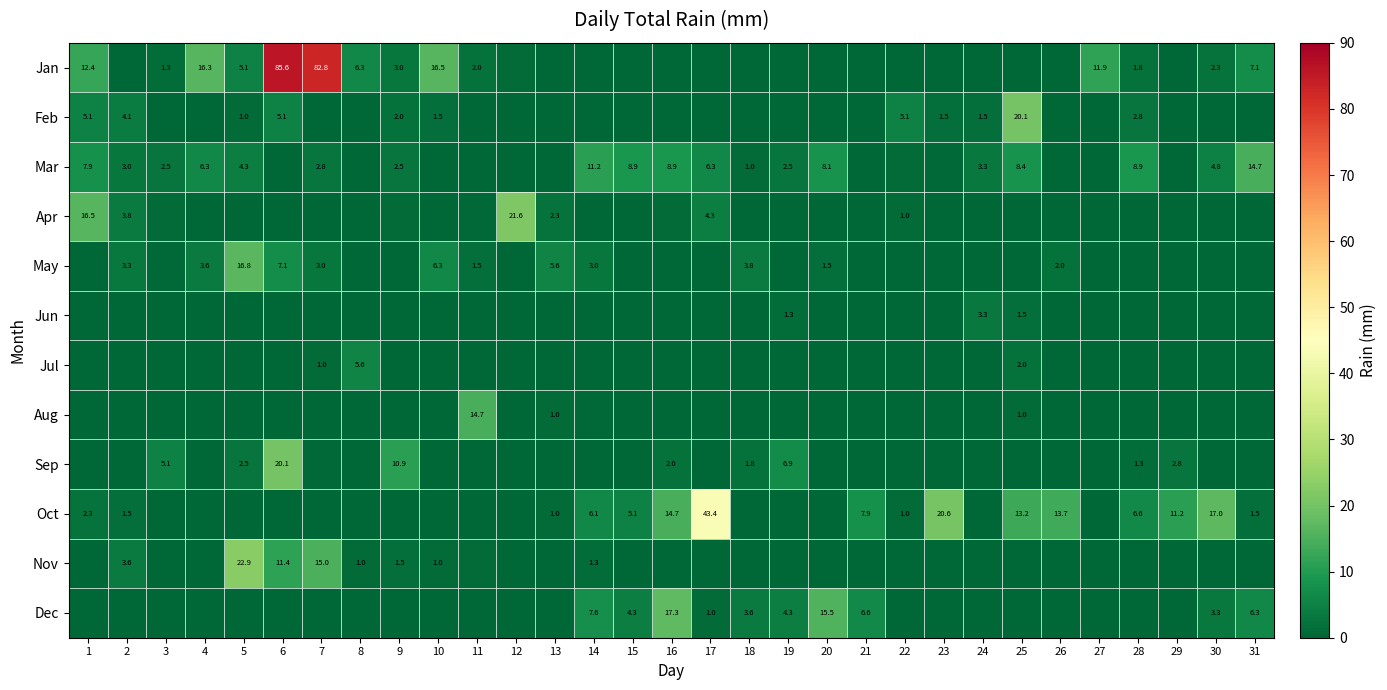

Which series has the largest range (max minus min)?

Jan